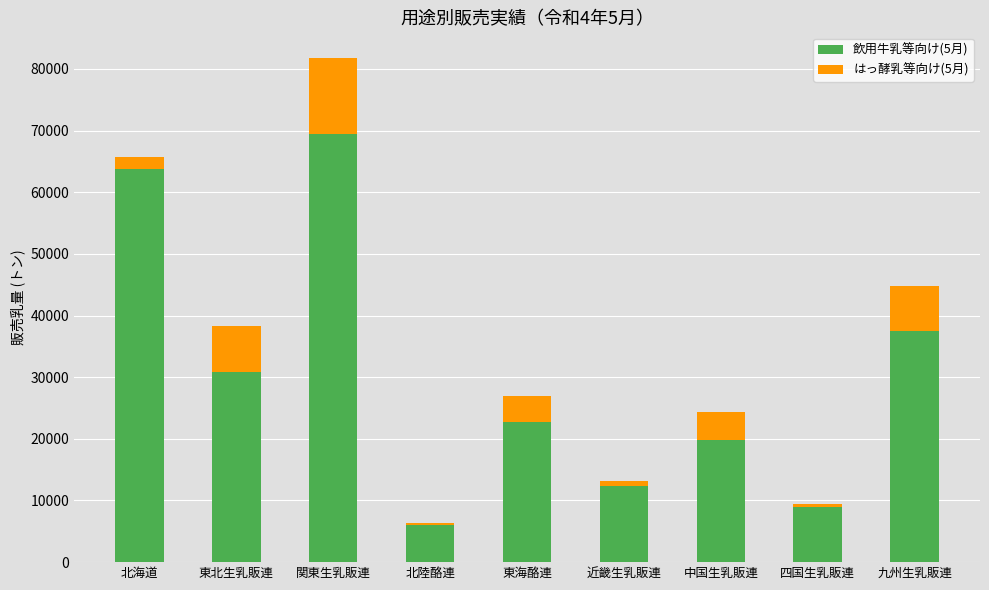

What is the average value of the 飲用牛乳等向け(5月) series?

30166.6